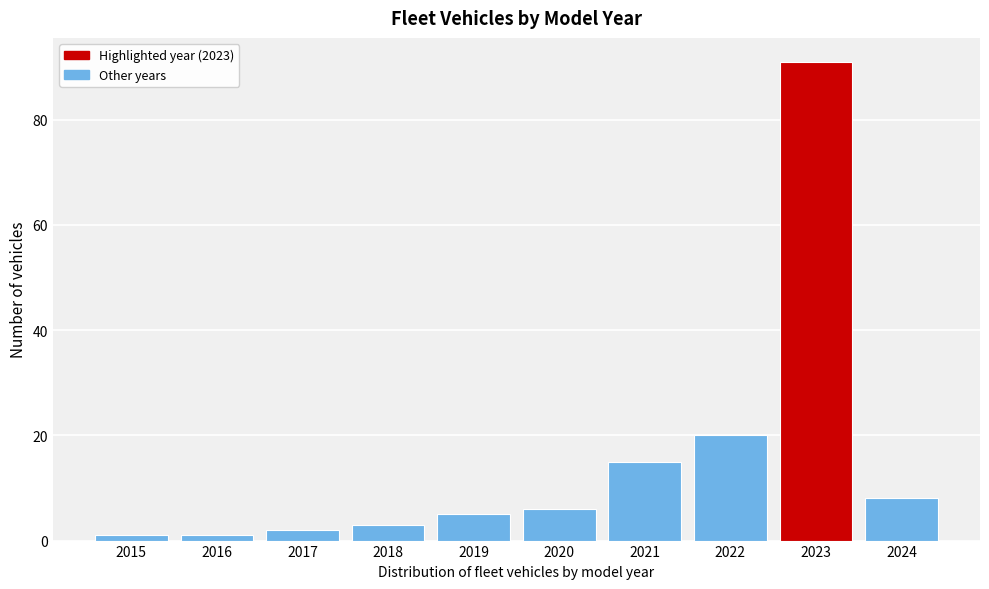

Reading left to right, transcribe all the data shown in this chart.

1	1	2	3	5	6	15	20	91	8